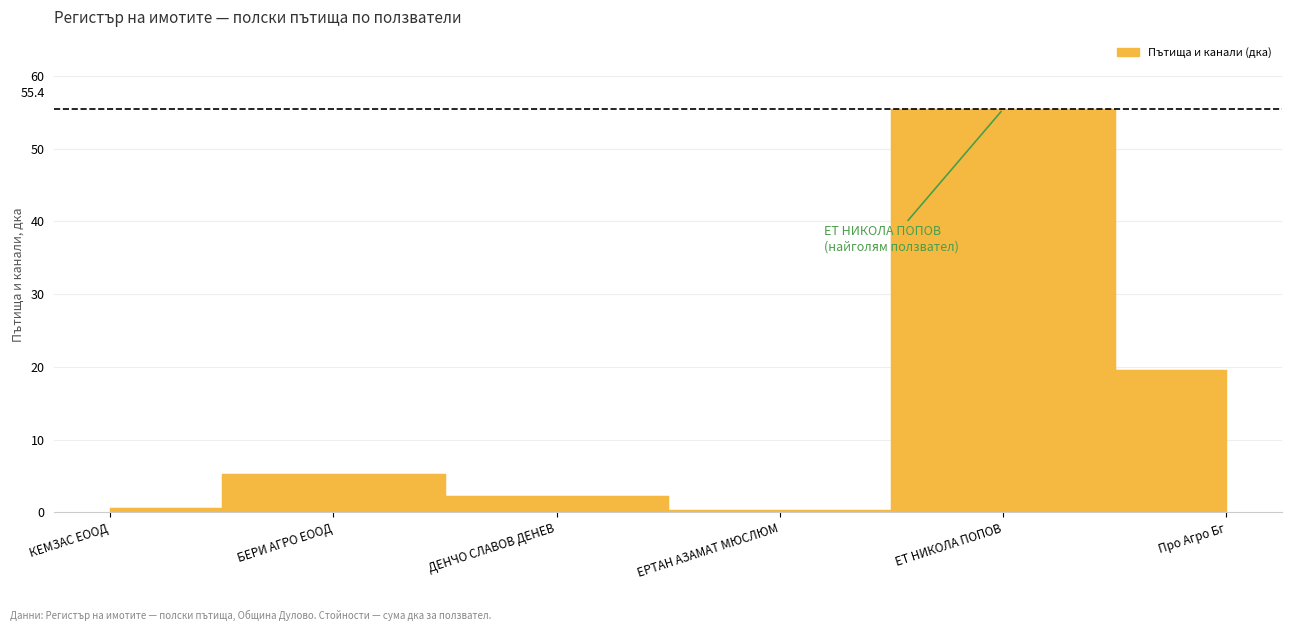

What is the minimum value shown in the chart?

0.3